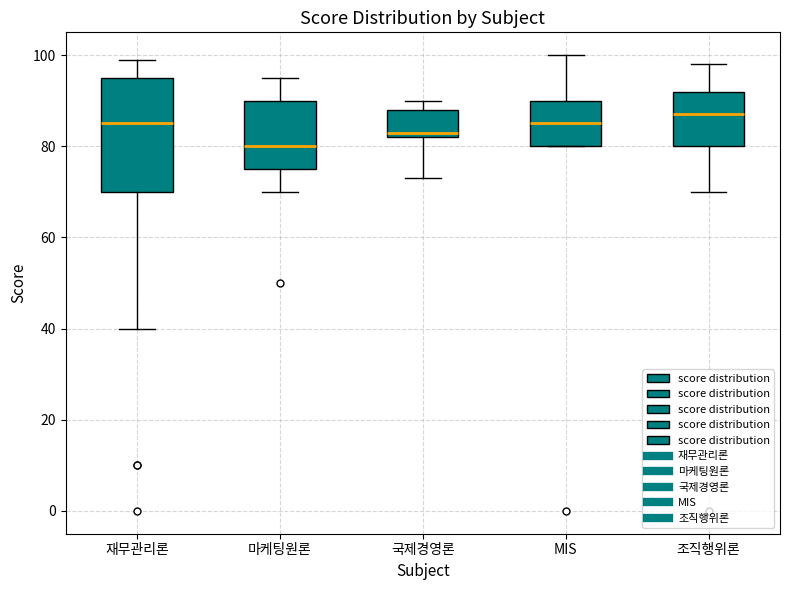

Which box is the tallest, from its lower edge to its upper edge?

재무관리론